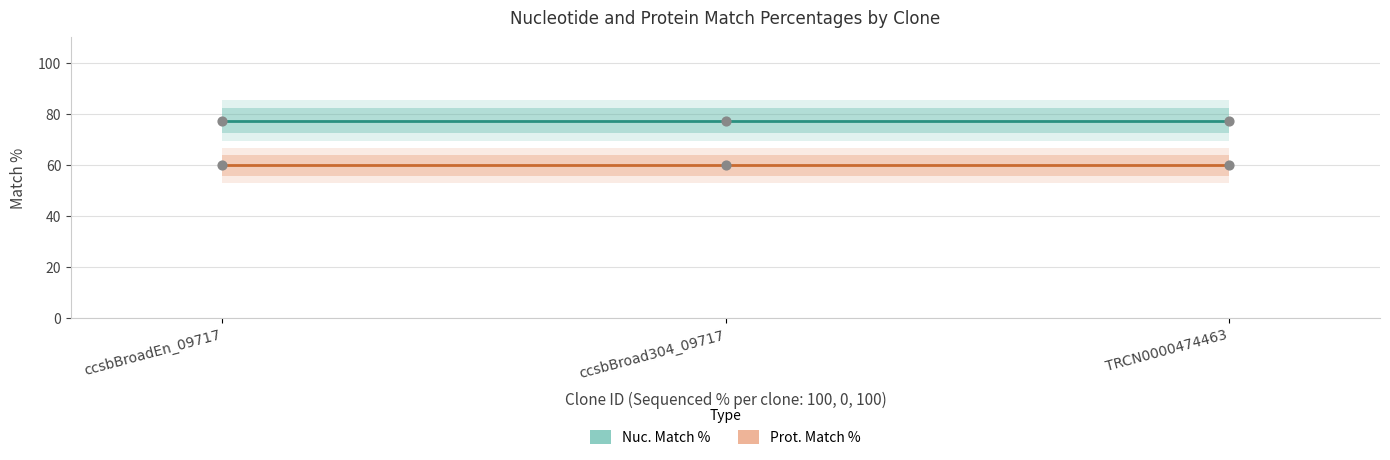

What is the total value across all series at ccsbBroad304_09717?

137.0